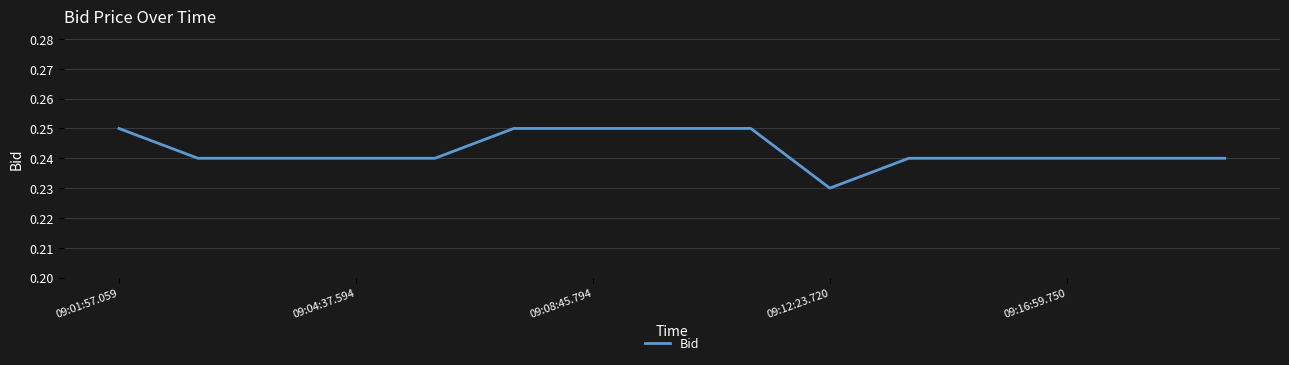

Is this an area chart (filled region under the line)?

No